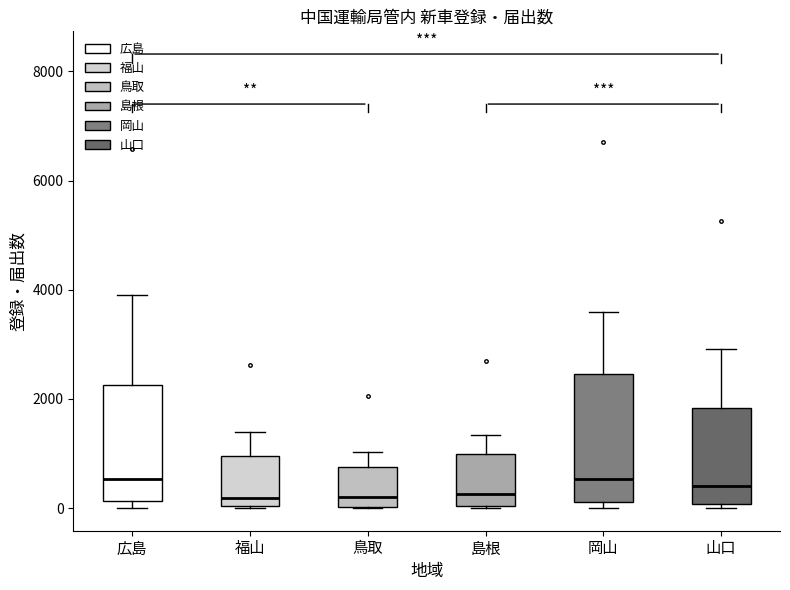

Where does the upper whisker of the box for 広島 end on the y-axis? The values are not printed on the chart, so give them approximately, as read against the axis.

4000